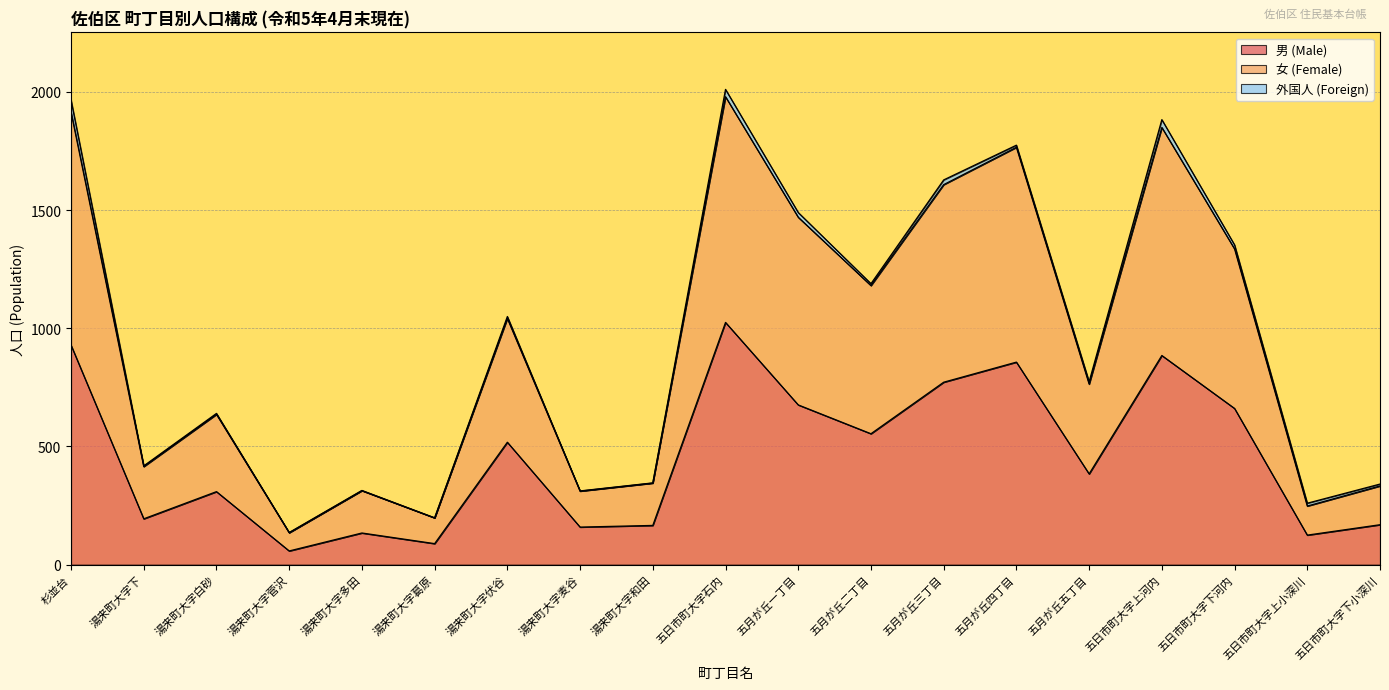

Does the chart display data point markers on the line(s)?

No